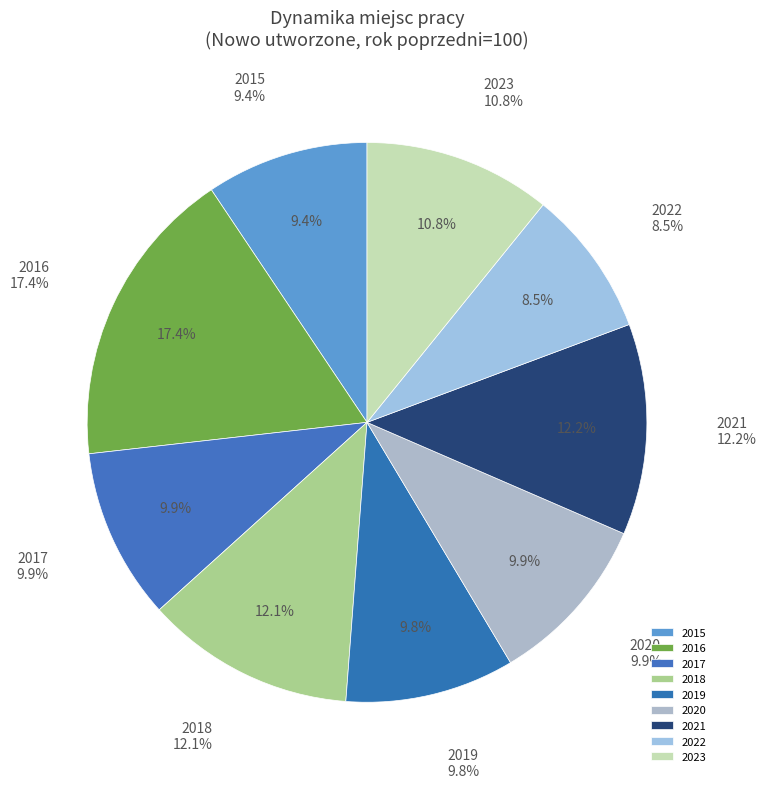

Which slice is the smallest?

2022